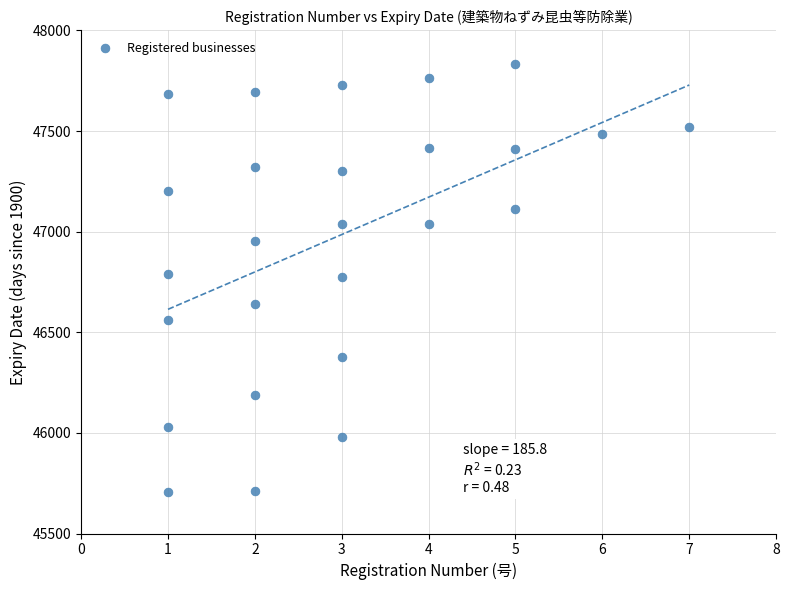

What is the range of Y values (max minus min)?

2126